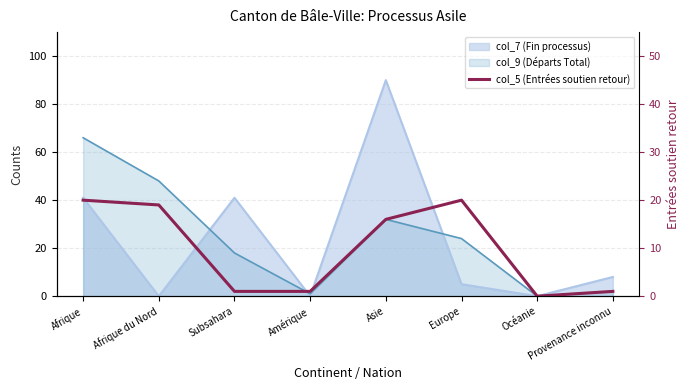

Where does the data first go above 16?

Afrique